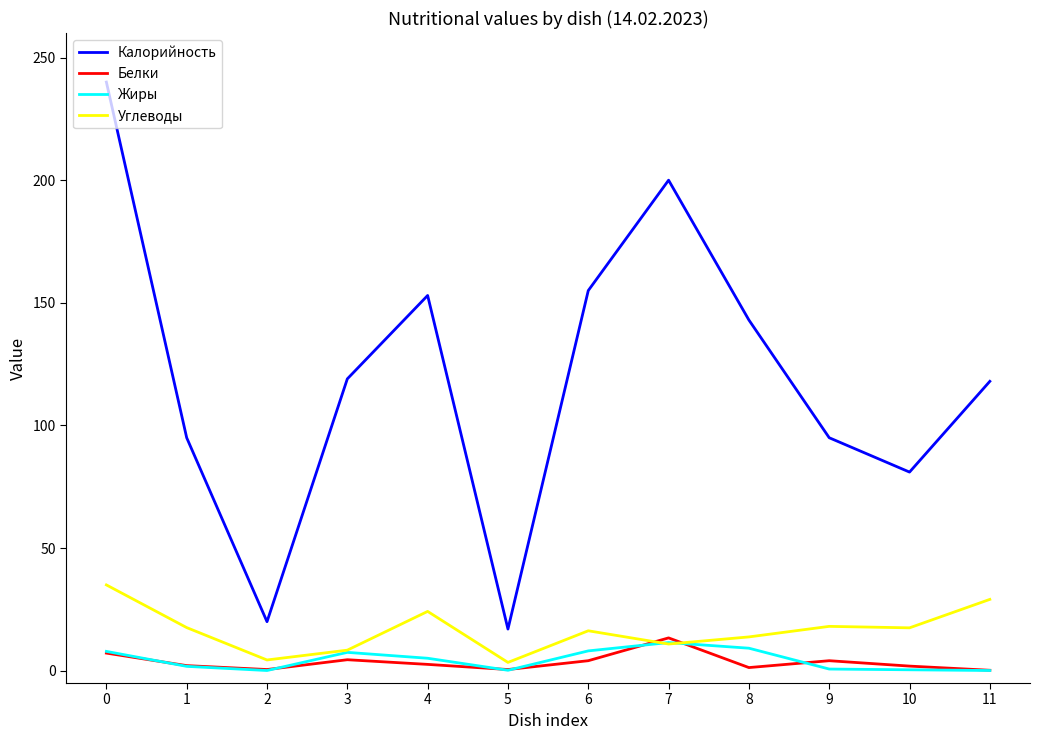

Is the value of Калорийность at 4 greater than the value of Жиры at 0?

Yes